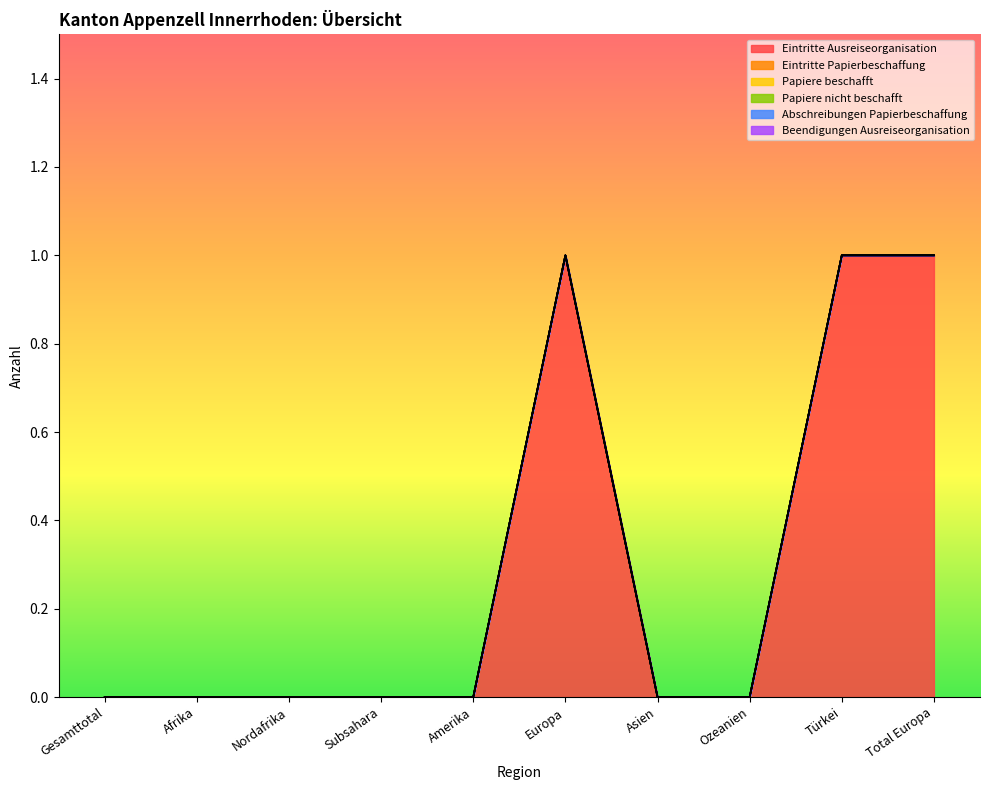

At how many categories does at least one series exceed 0?

3